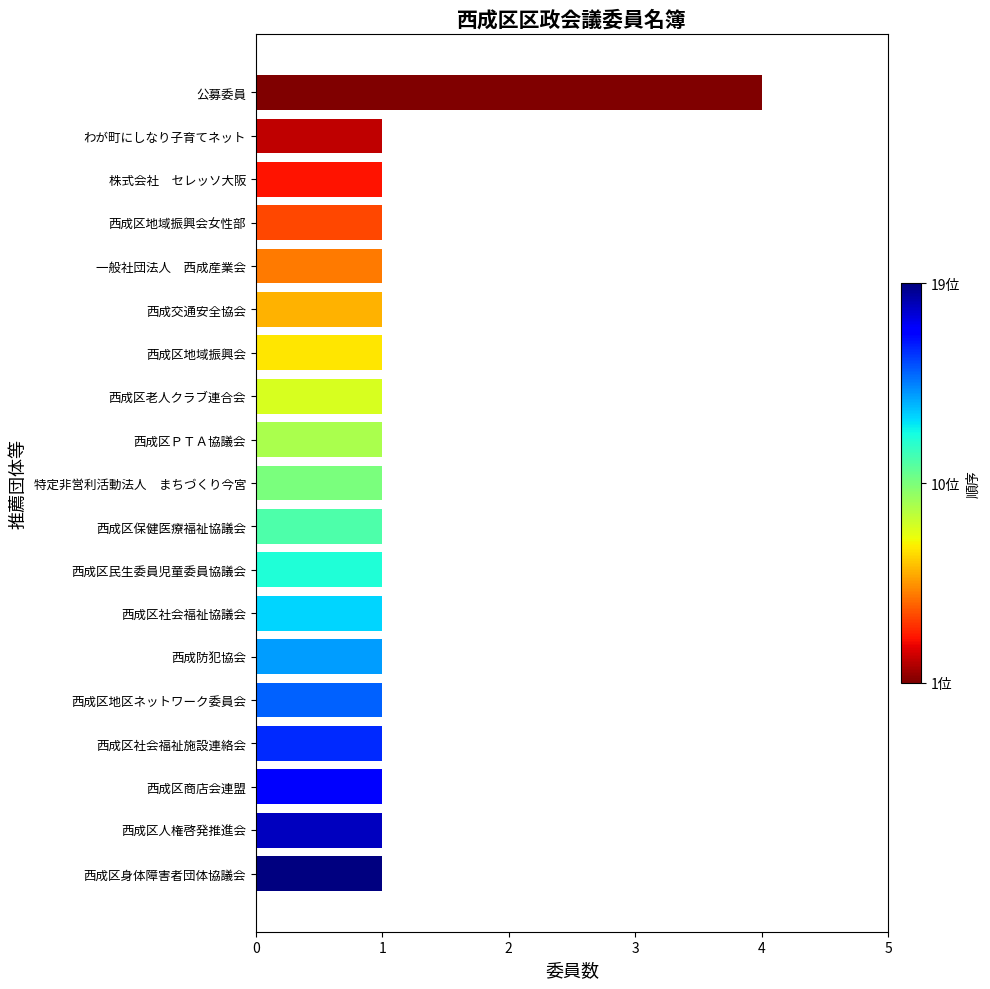

How many values are between 1 and 2?

18